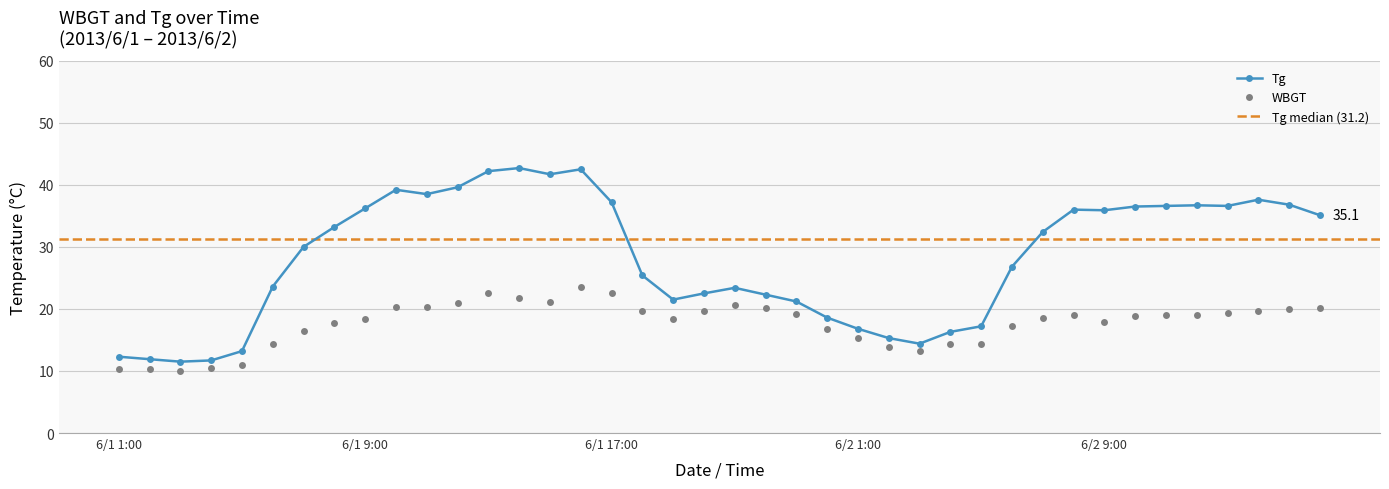

How many data points in WBGT are above 19?

18